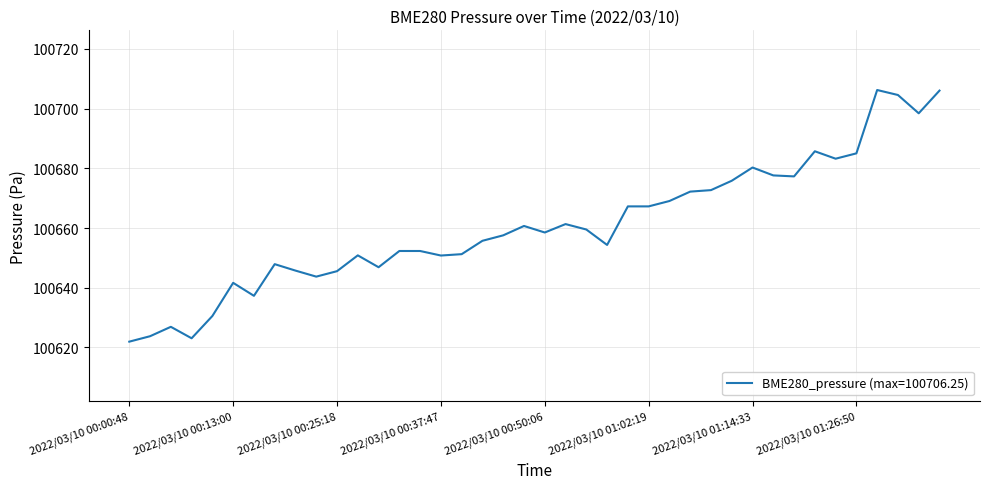

What is the smallest value displayed?

100621.9